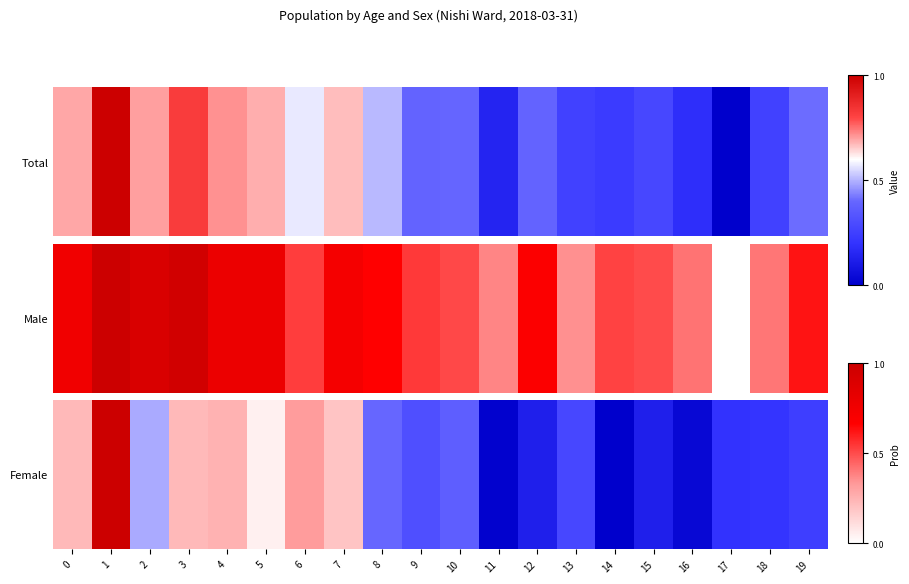

How many data points are above 0?

19